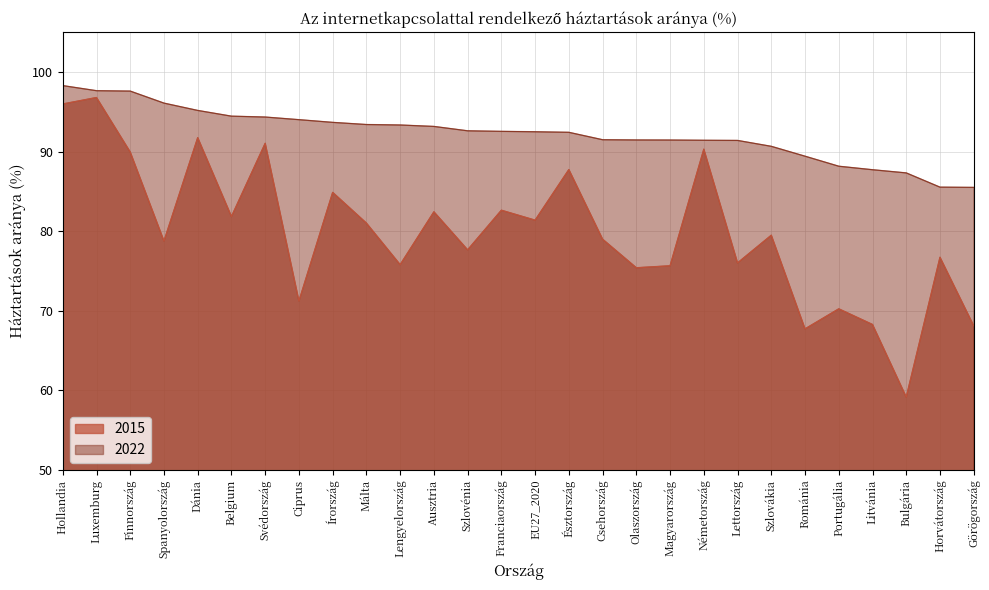

True or false: 2022 and 2015 cross at least once.

False